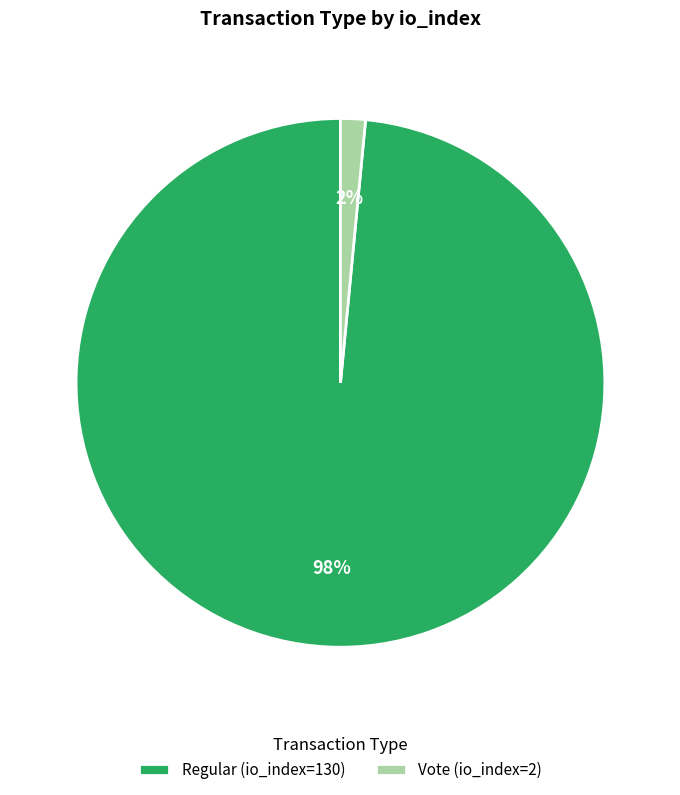

The Regular (io_index=130) slice represents 98% of the pie. True or false?

True